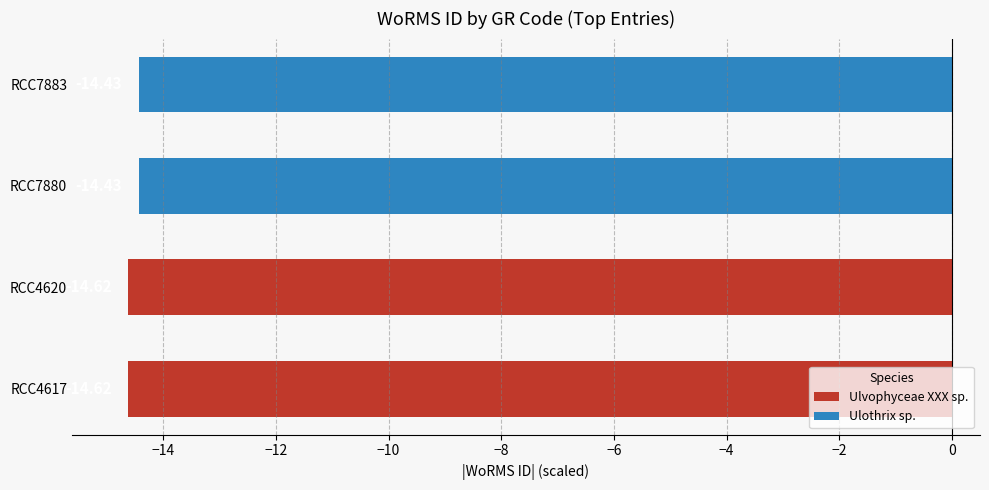

What is the change in value from RCC4620 to RCC7880?

+0.2